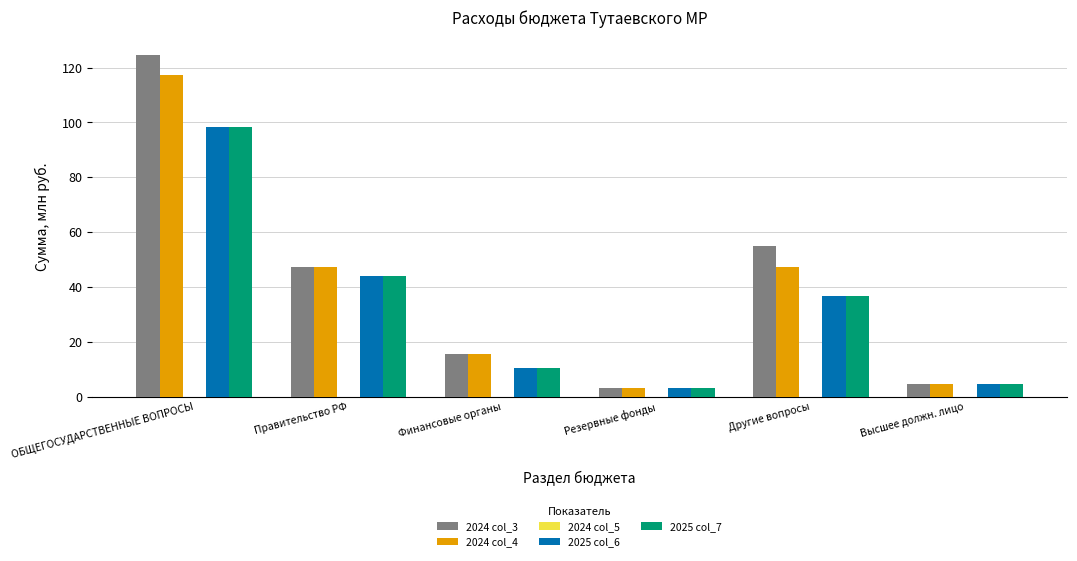

Which category has the lowest value in the 2024 col_3 series?

Резервные фонды